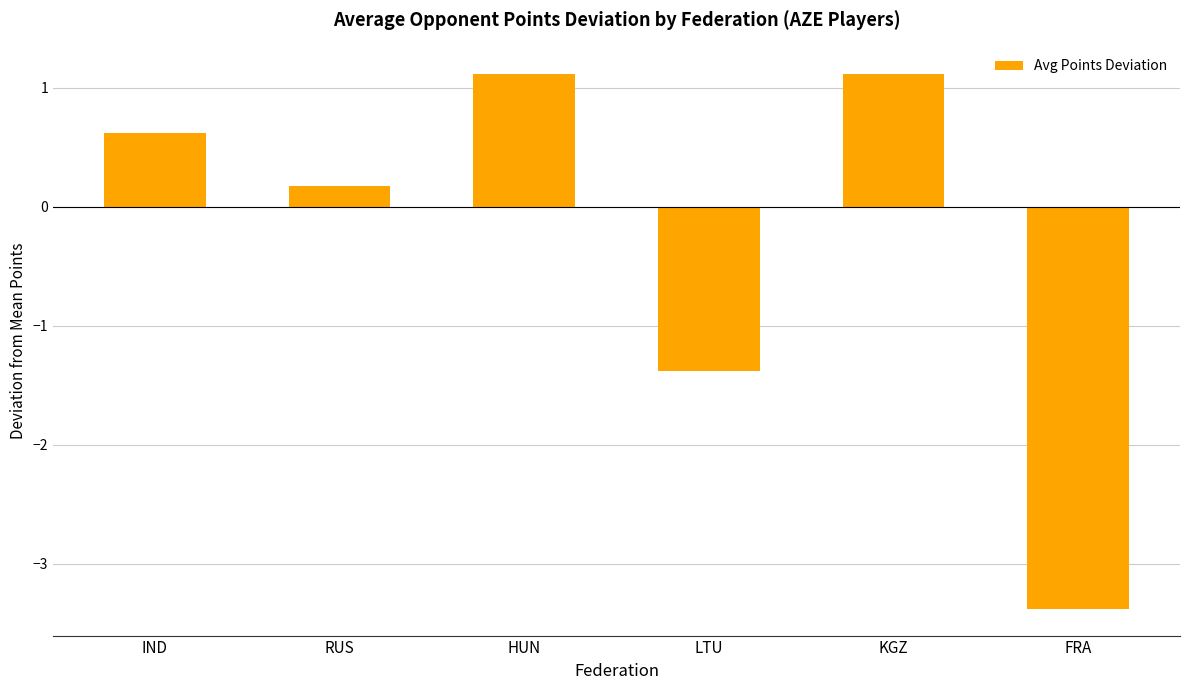

What is the sum of all values?

-1.7